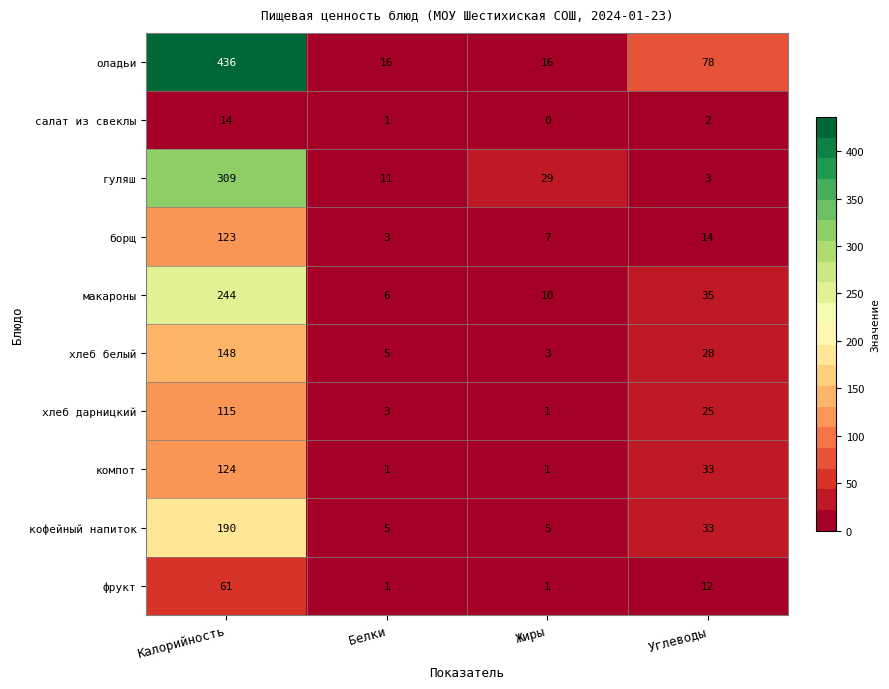

The value of компот at Калорийность is 165. True or false?

False